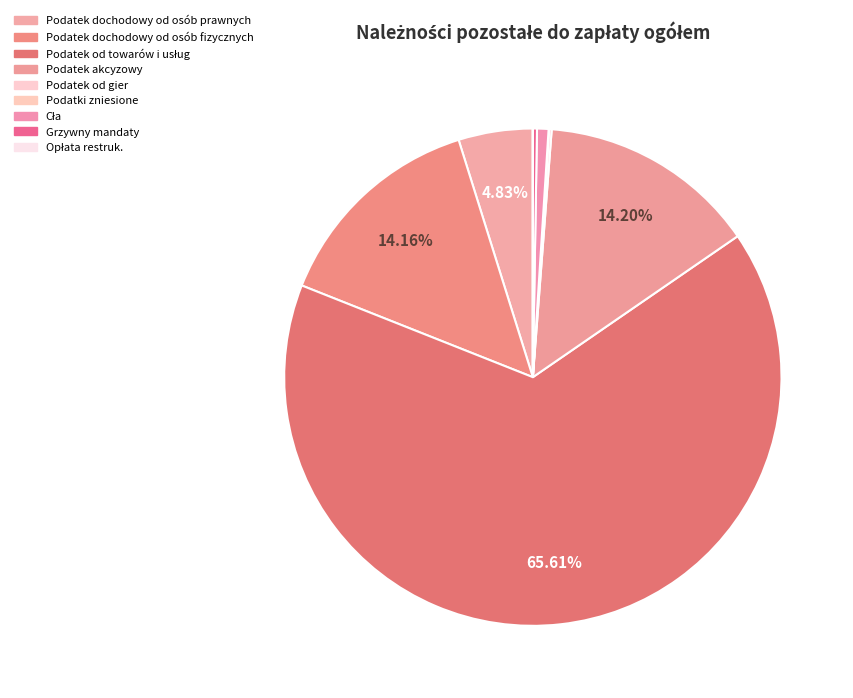

Which category has the smallest portion of the pie?

Opłata restruk.